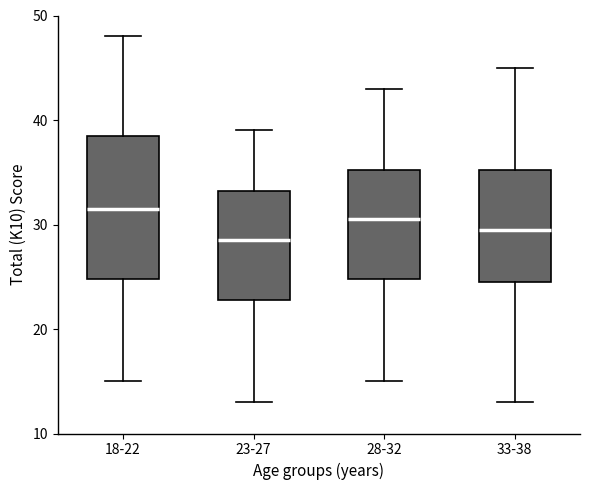

Reading left to right, transcribe this box plot: for each box, give where its median line is, the range the box spans, and where its two whiskers end, as read against the y-axis. The values are not printed on the chart, so give them approximately, as read against the axis.

18-22: median 32, box 25 to 39, whiskers 15 to 48
23-27: median 29, box 23 to 33, whiskers 13 to 39
28-32: median 31, box 25 to 35, whiskers 15 to 43
33-38: median 30, box 25 to 35, whiskers 13 to 45